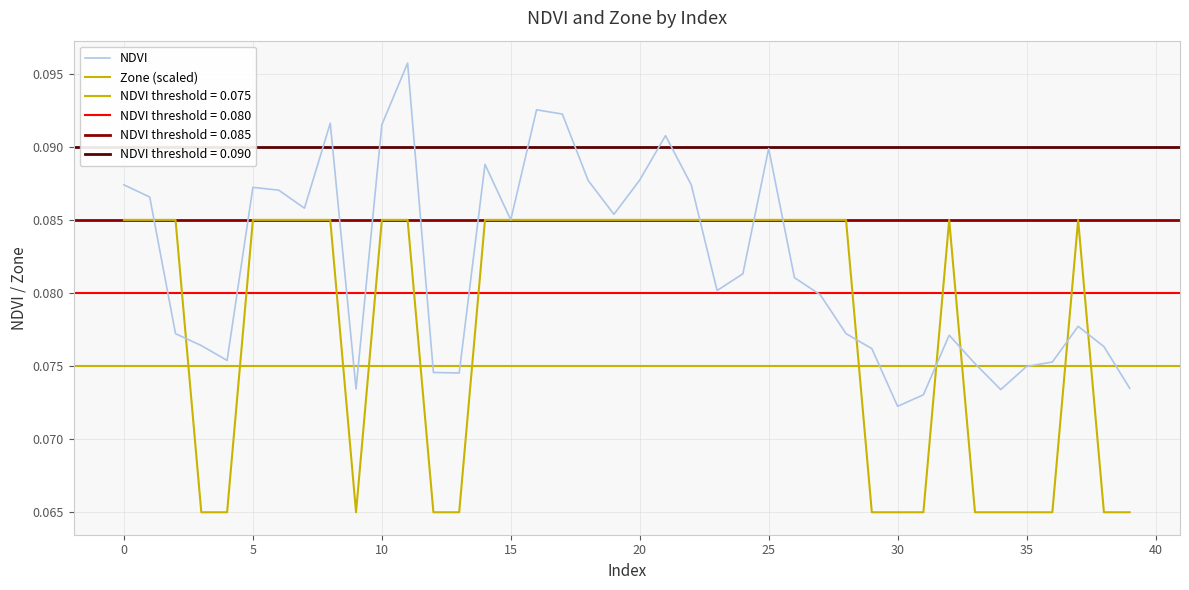

Which series ends up on top after the final intersection of Zone (scaled) and NDVI?

NDVI